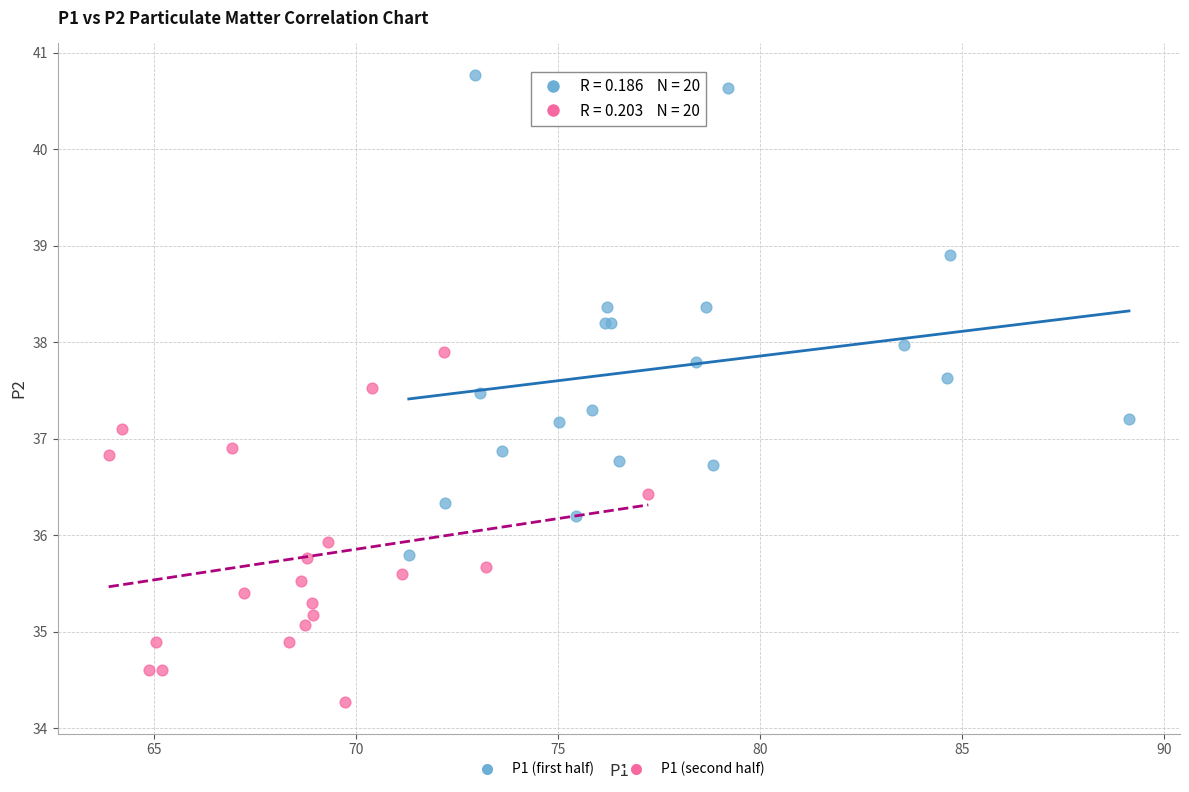

Which series reaches the maximum Y coordinate?

P1 (first half)